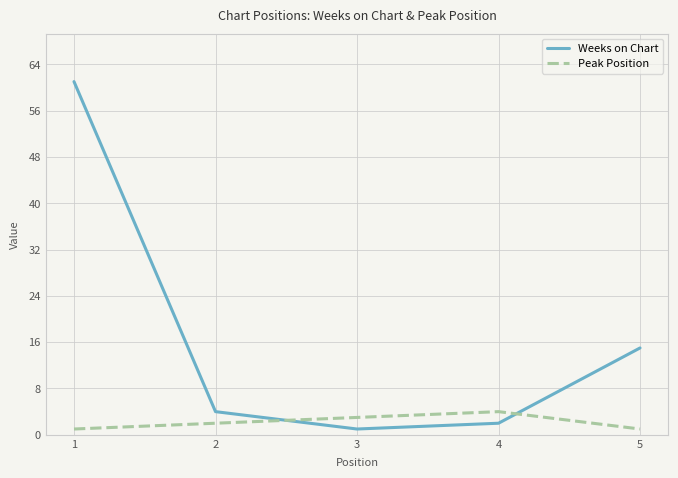

At 4, list the series in order from smallest to largest.

Weeks on Chart, Peak Position